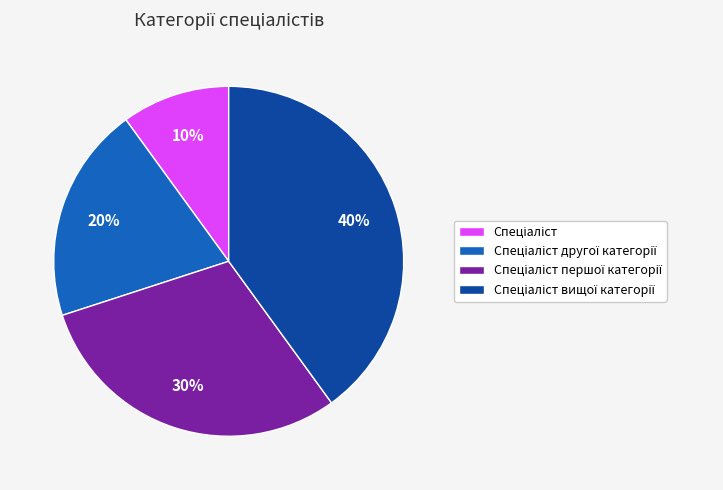

To the nearest percent, what is the average slice percentage?

25%